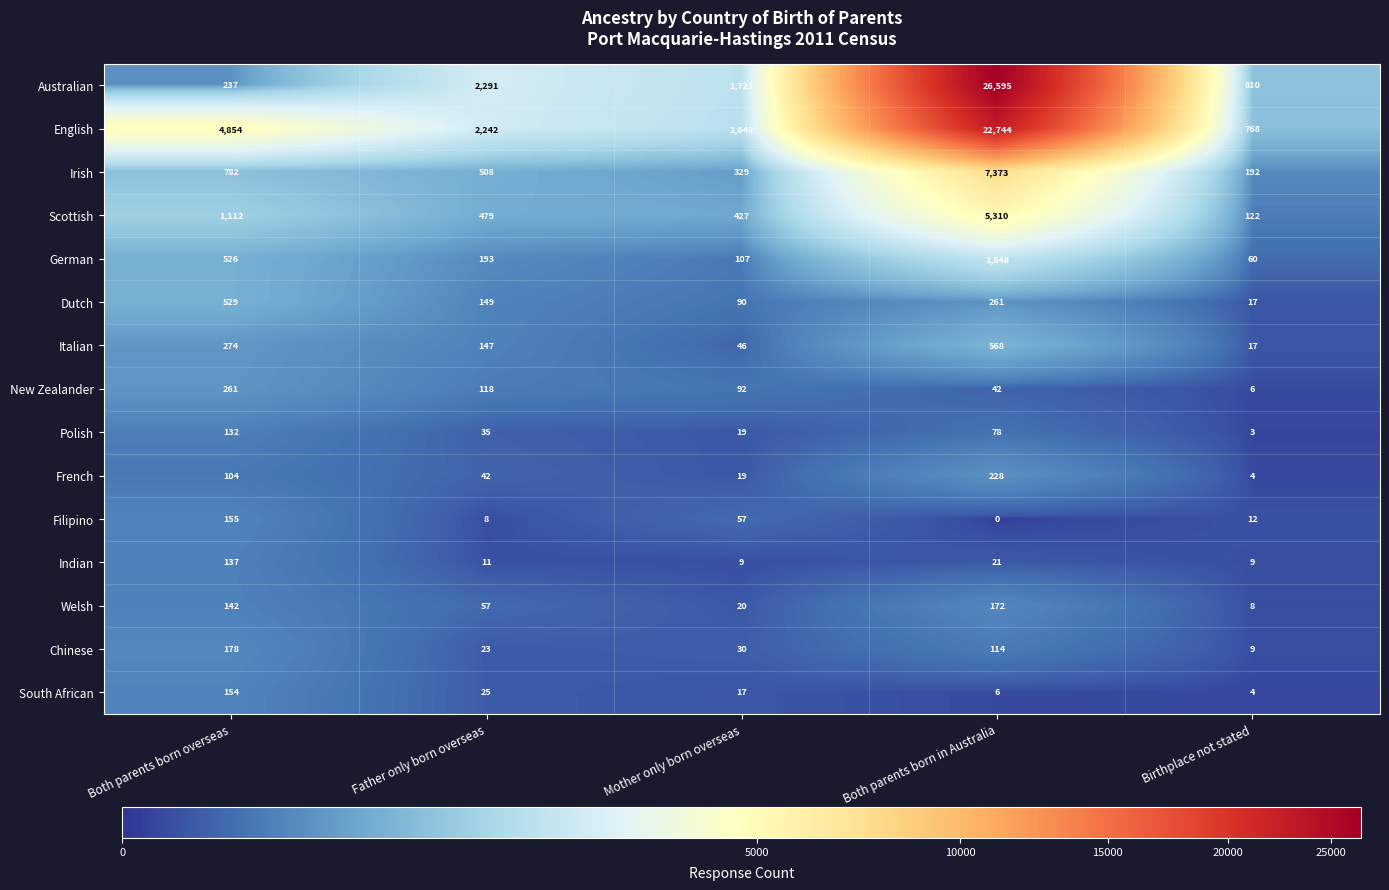

Which series changed the most between Both parents born overseas and Father only born overseas?

English